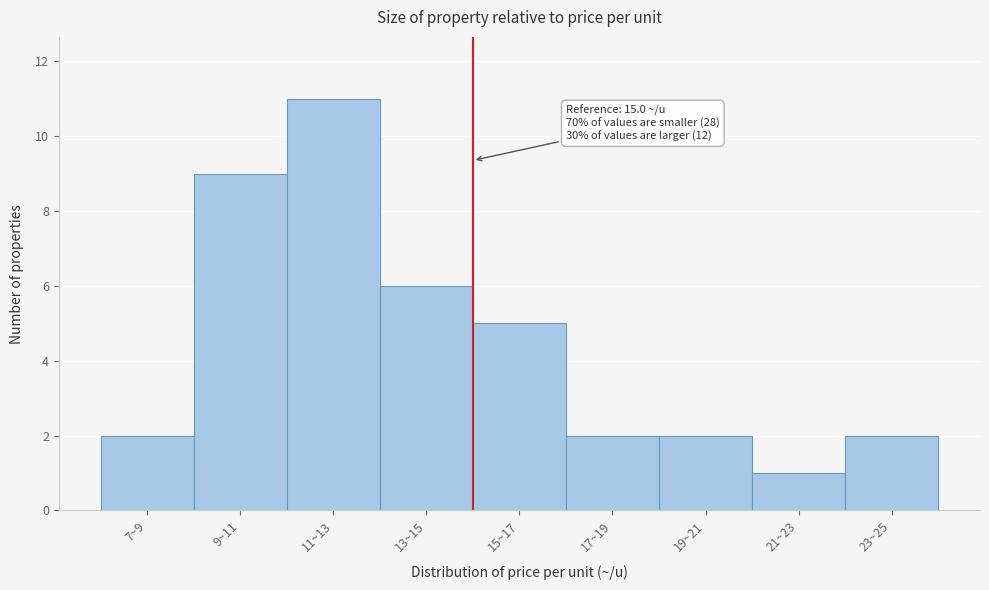

Reading right to left, extract all data points from this chart.

2	1	2	2	5	6	11	9	2